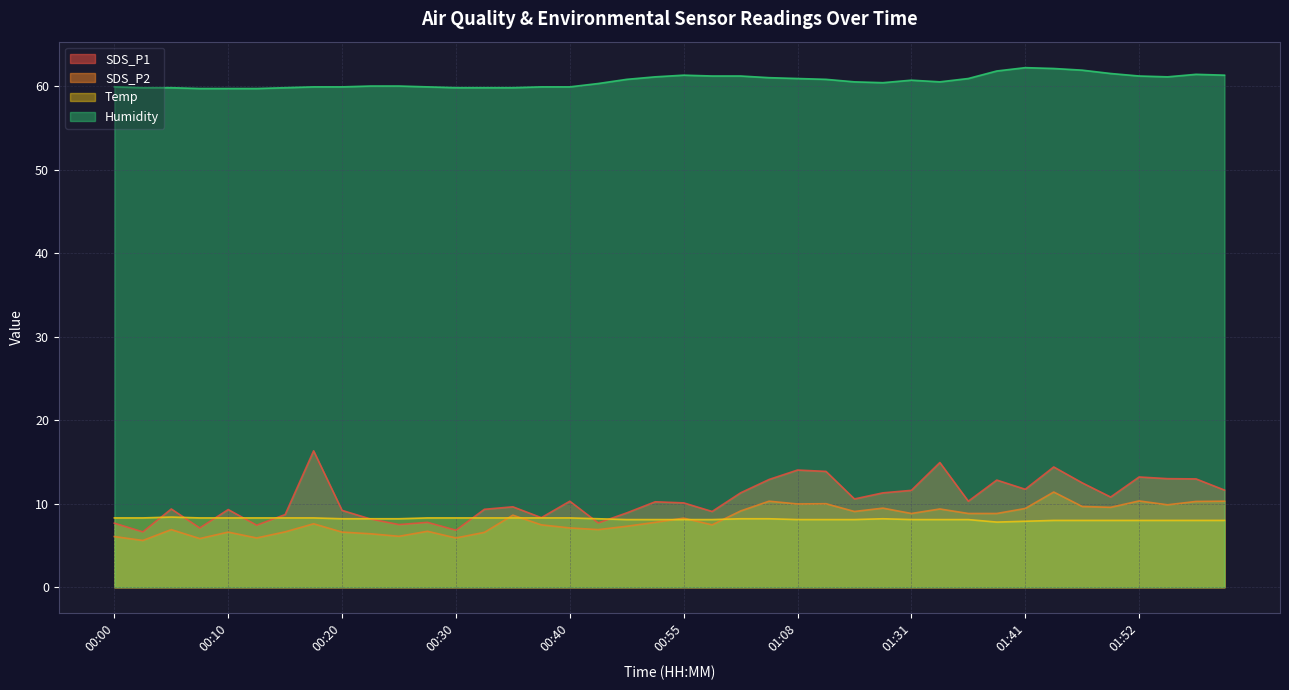

How many values in the Humidity series exceed 60?

23